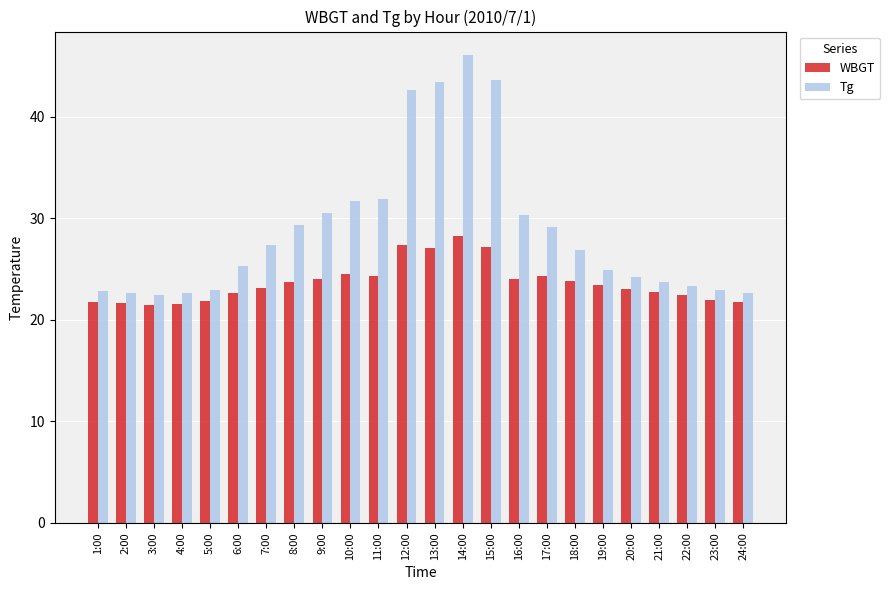

How many bars are there in each group?

2